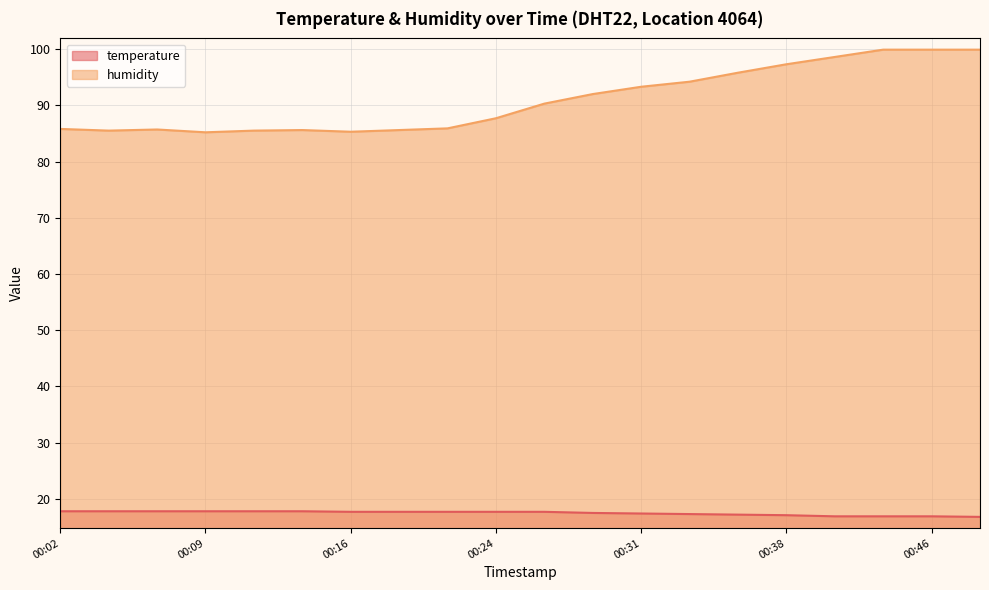

Count the number of data series in this chart.

2